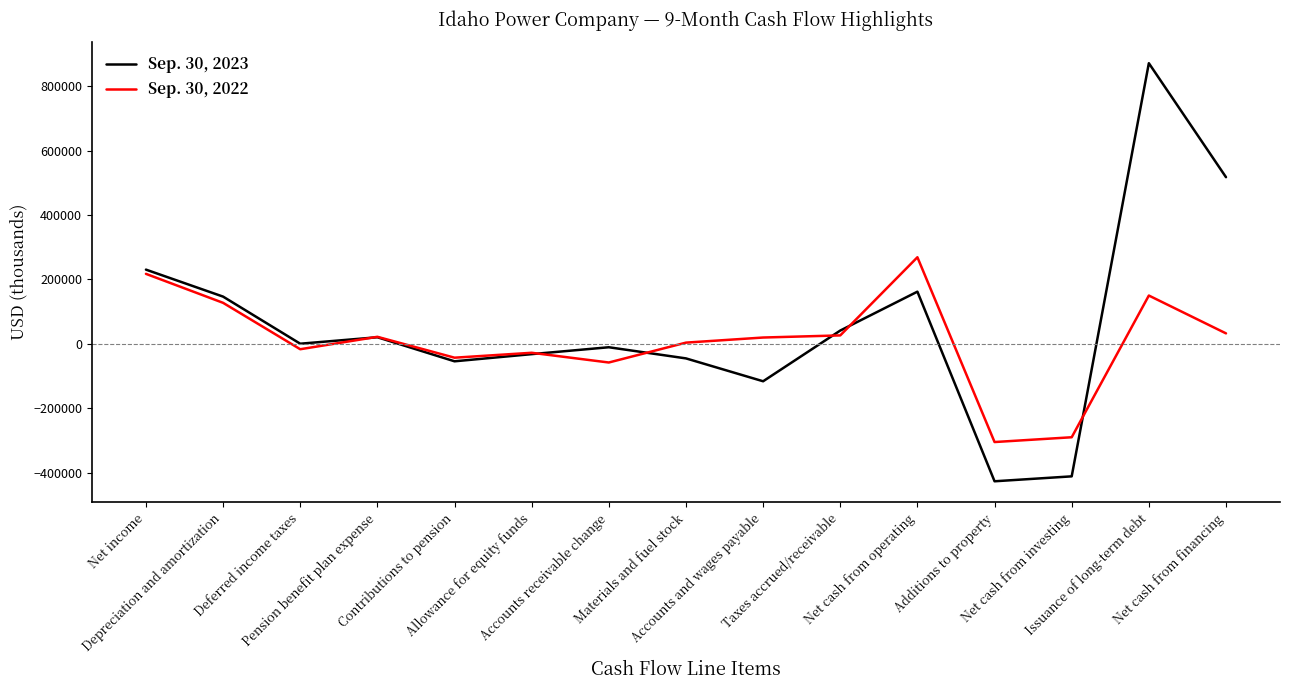

List the series in order of their peak value, lowest first.

Sep. 30, 2022, Sep. 30, 2023